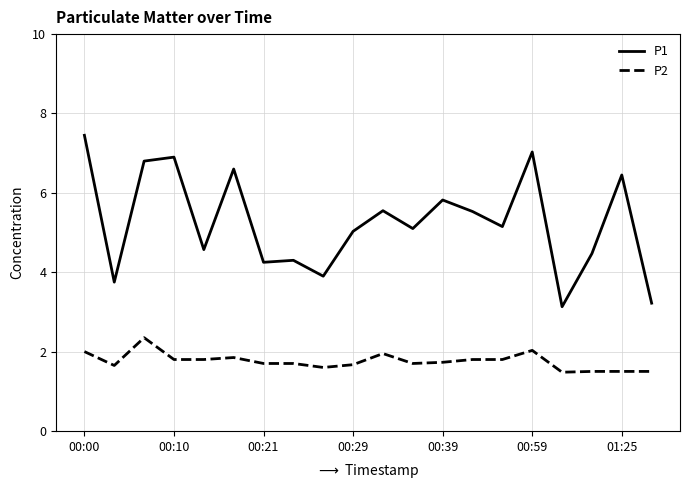

Which series has the largest range (max minus min)?

P1